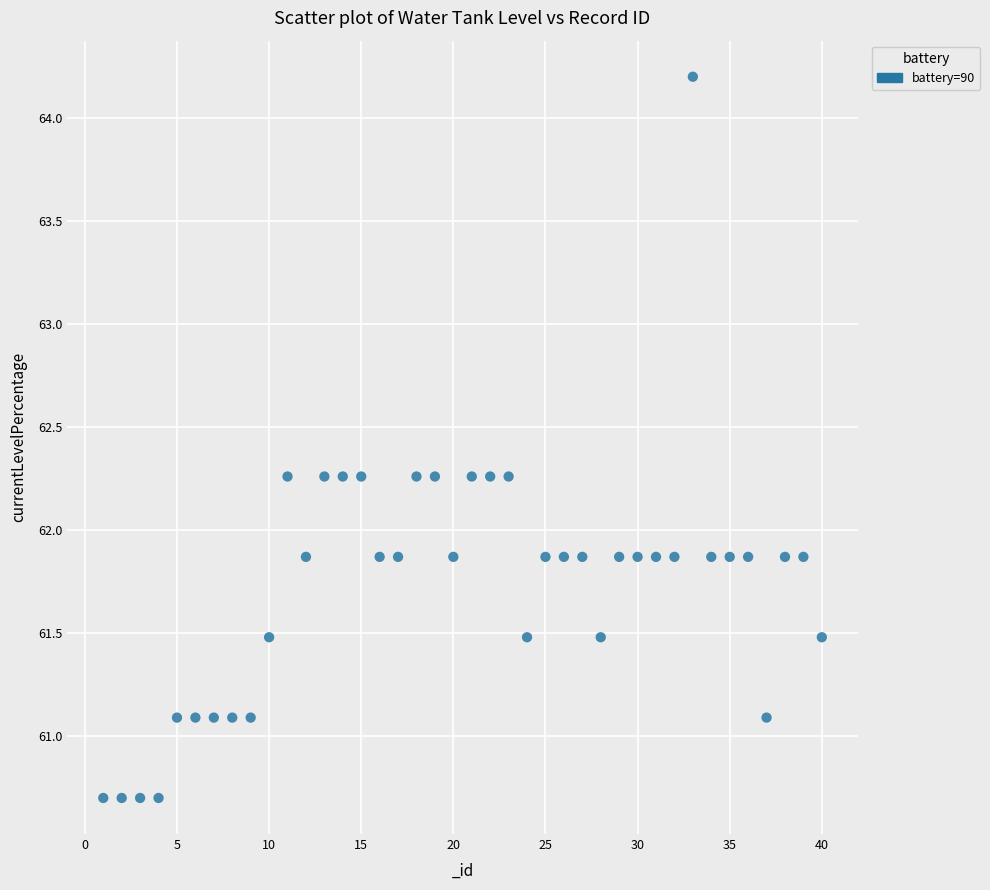

What is the range of Y values (max minus min)?

3.5